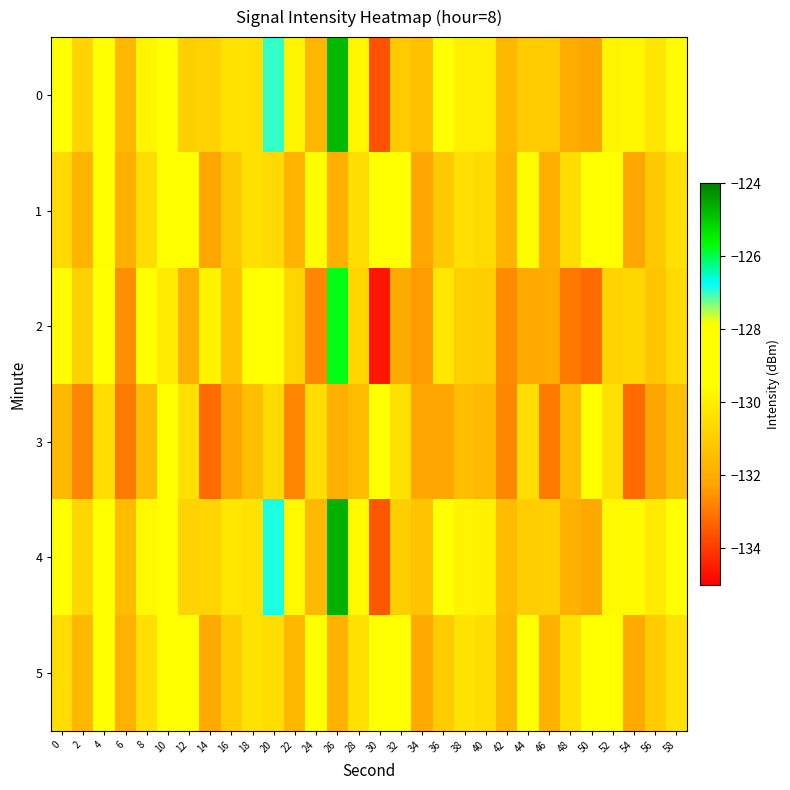

Which category has the lowest value across all series?

30